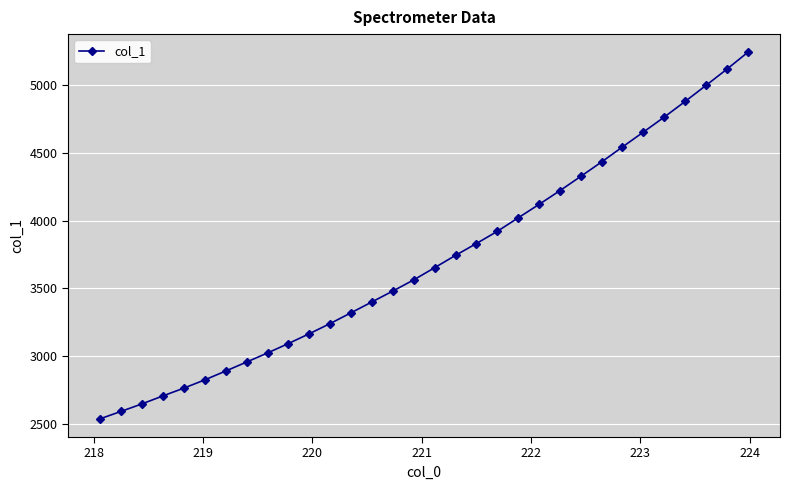

Reading left to right, list all the values displayed in this chart.

2538.2	2592.7	2648.1	2706.8	2764.1	2825.0	2890.2	2956.3	3023.3	3093.0	3165.2	3240.5	3319.9	3400.0	3480.2	3562.5	3652.4	3743.1	3830.6	3920.4	4019.9	4119.1	4220.5	4325.8	4432.5	4543.1	4652.7	4763.3	4878.6	4996.8	5116.2	5240.4